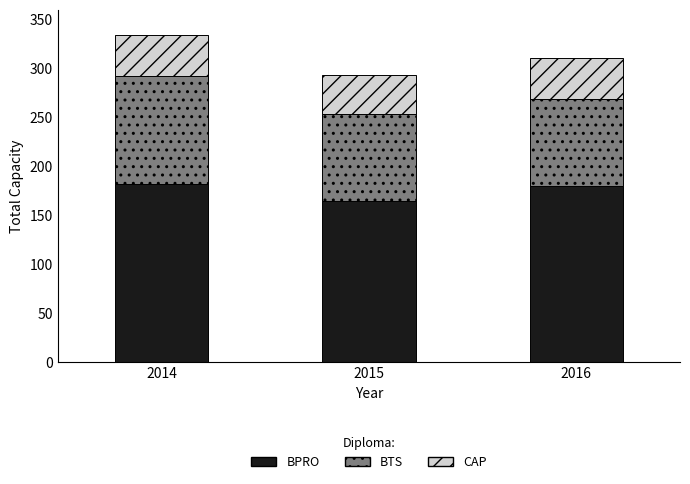

What is the difference between the maximum and minimum values in the BPRO series?

17